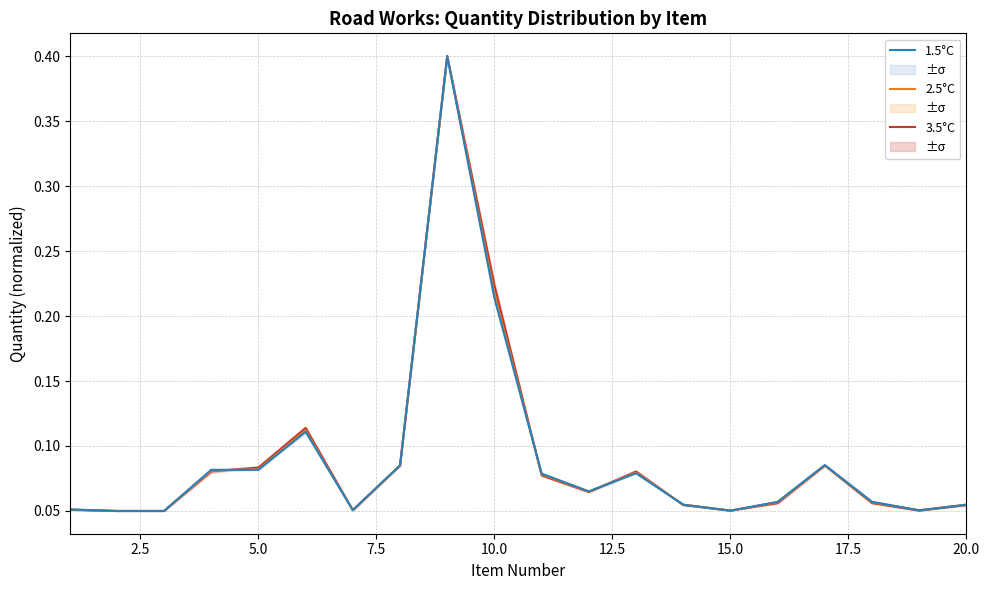

What is the highest value of the 1.5°C series?

0.4